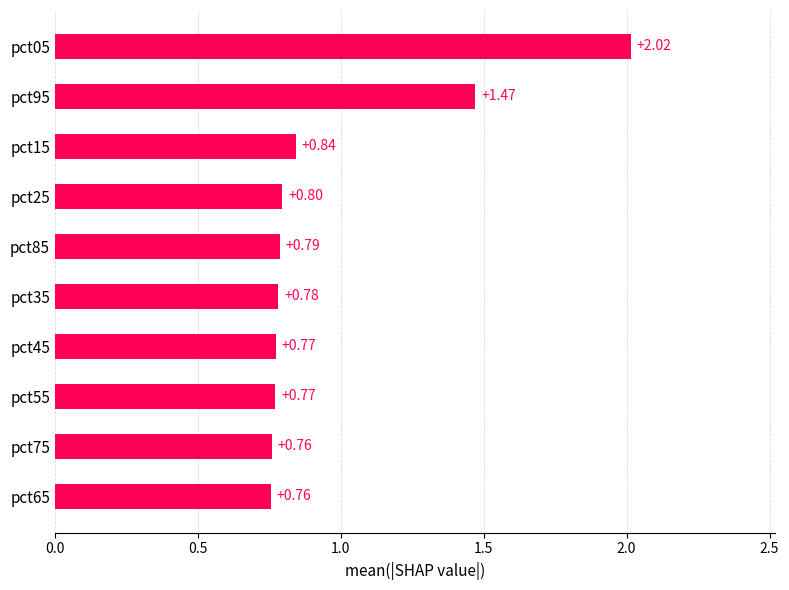

What is the difference between the maximum and minimum values?

1.3